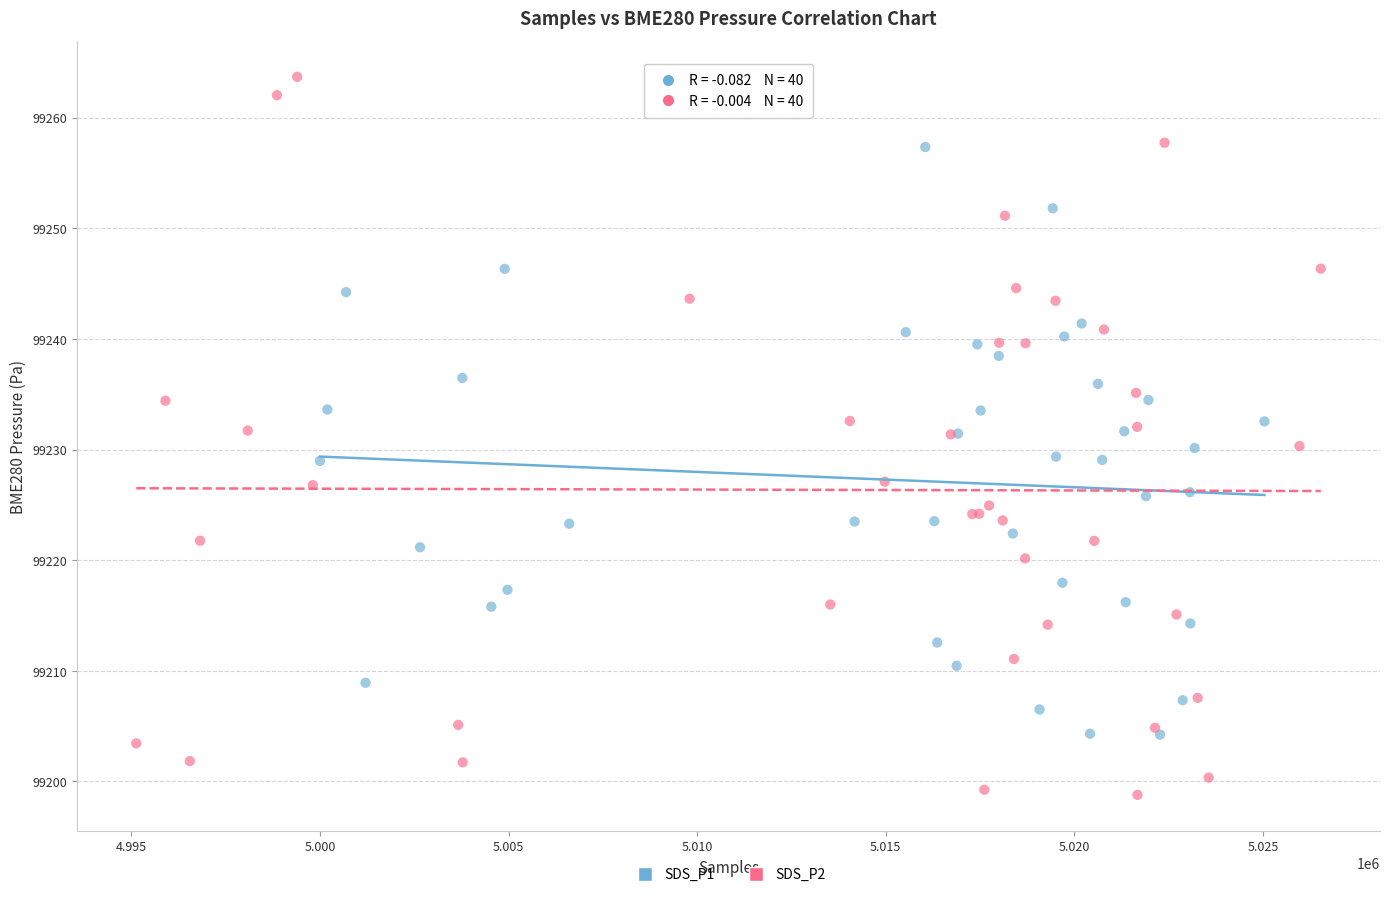

What are all the series names shown in the legend?

SDS_P1, SDS_P2